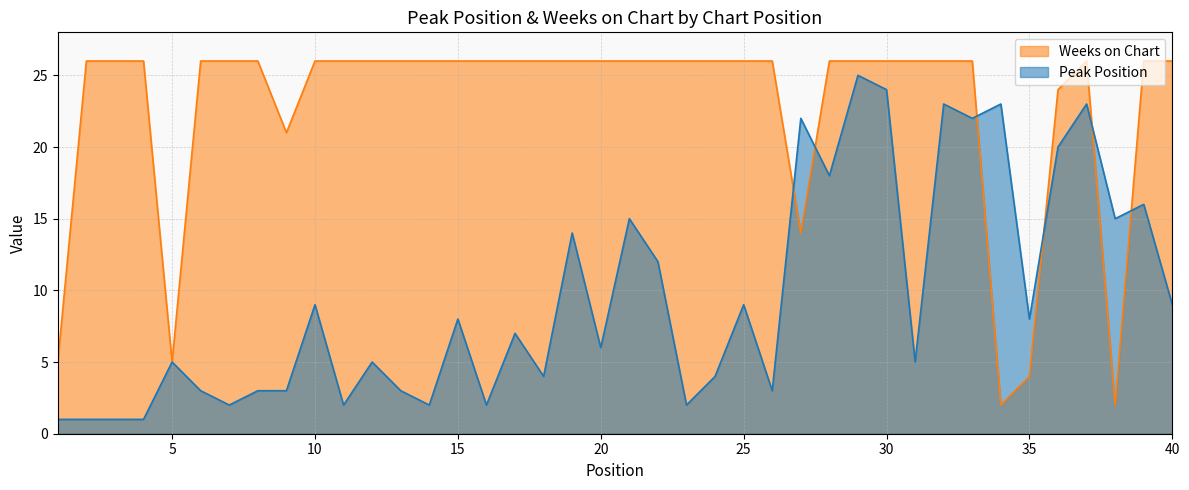

Which label corresponds to the smallest value in the chart?

1